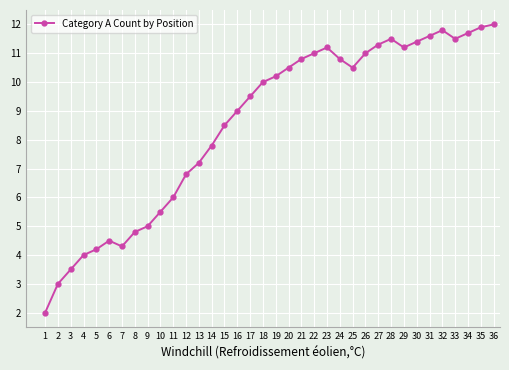

What is the difference between the maximum and minimum values?

10.0